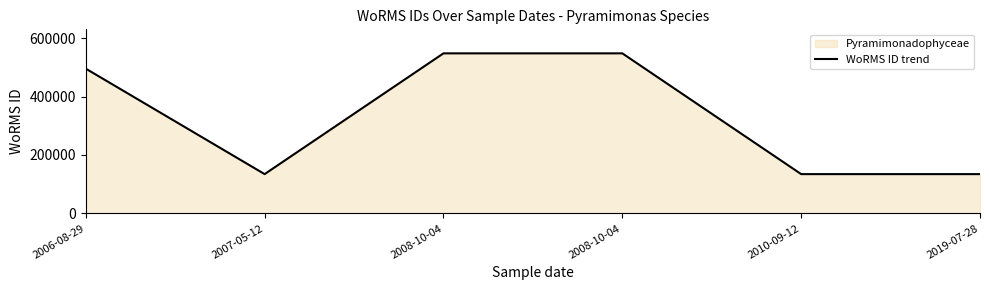

What is the value of the 1st point from the left?

495347